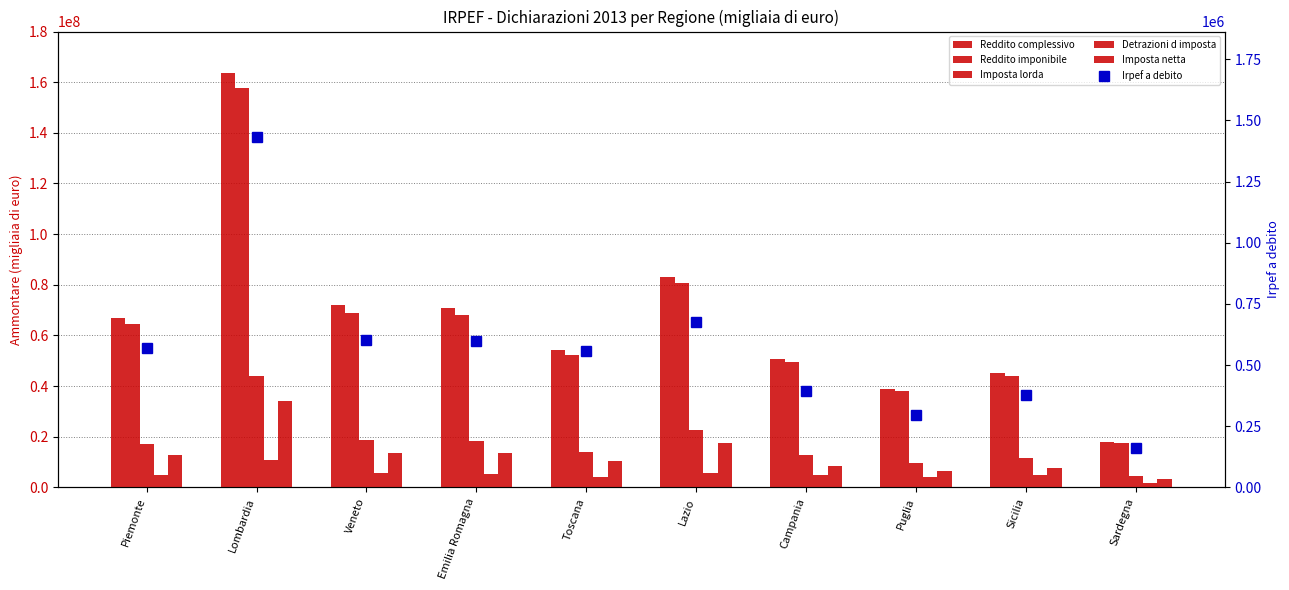

The Imposta lorda series shows 9369096 at Lombardia. True or false?

False